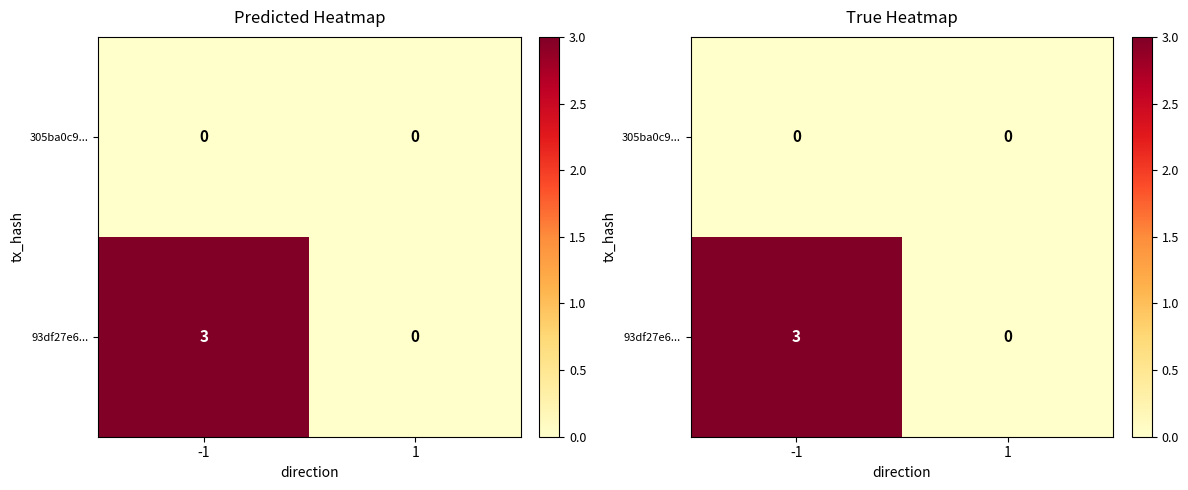

How many values in the 93df27e6... series are below 3?

1